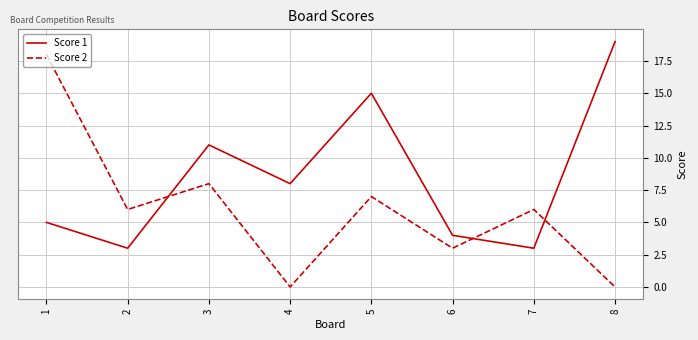

What value does the Score 1 series have at 3, to the nearest 10?

10